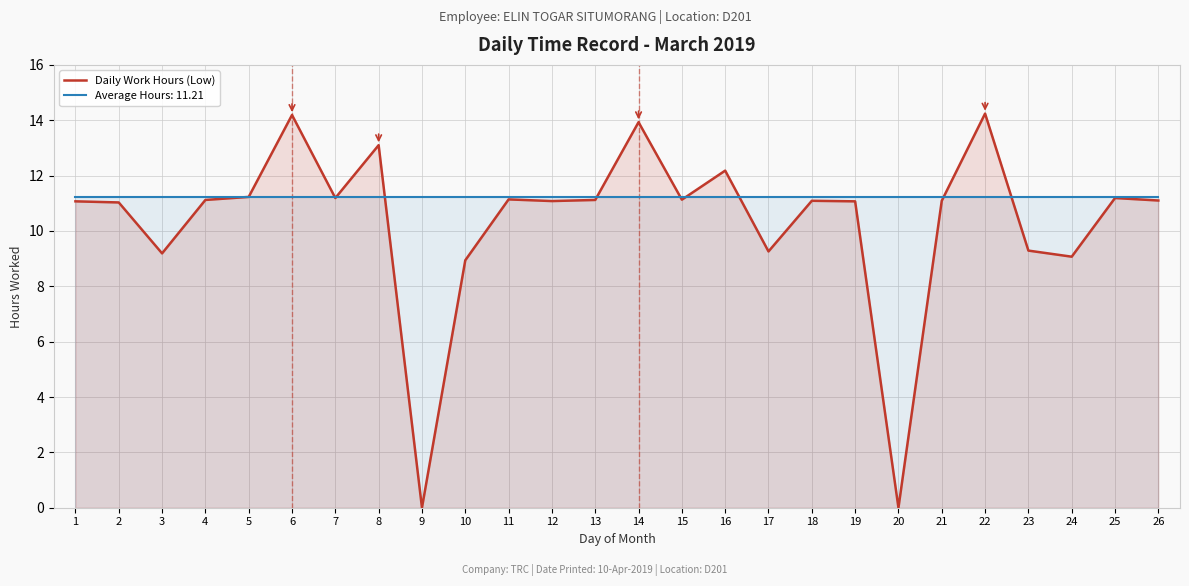

What is the average value?

10.3